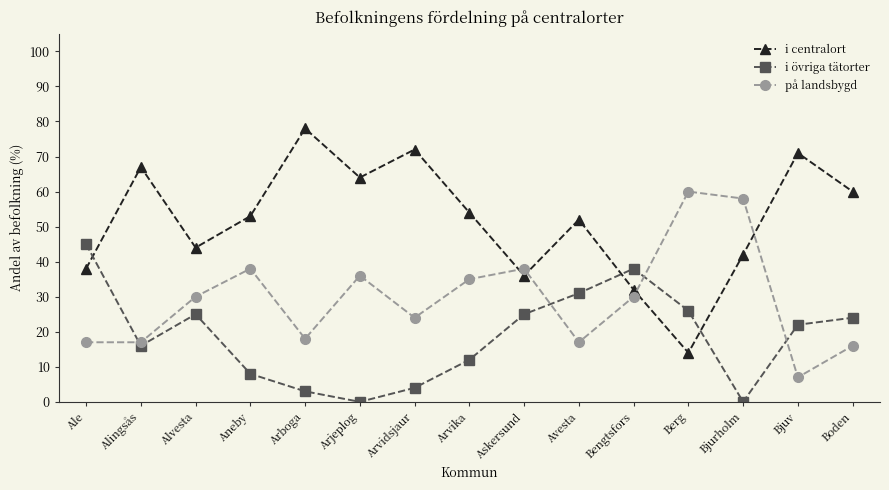

How many data points in på landsbygd are less than 30?

7